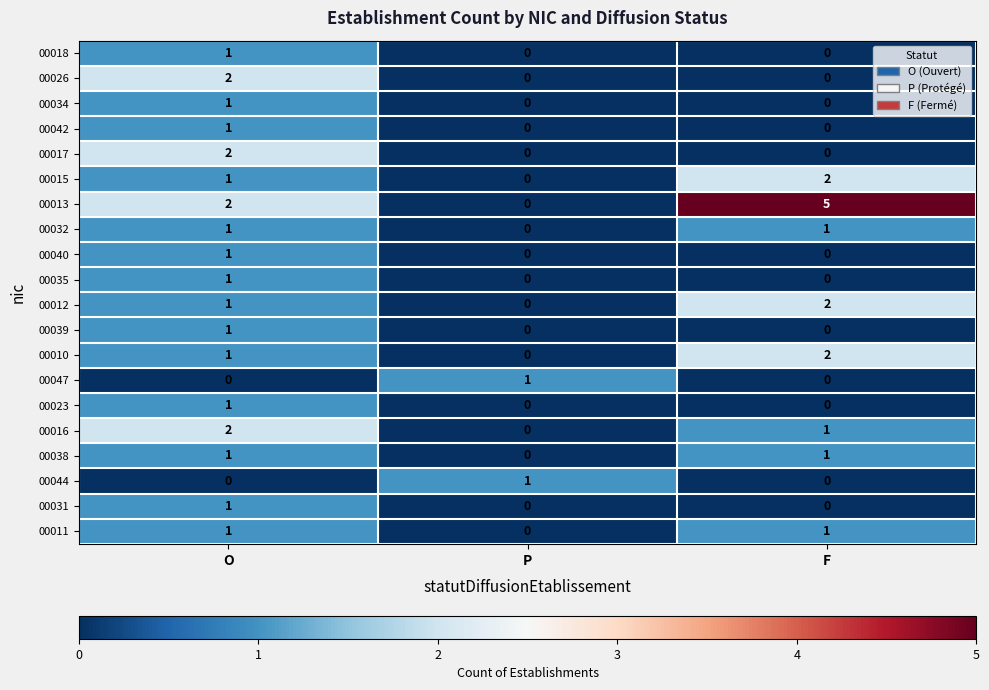

The 00012 series shows 0 at P. True or false?

True